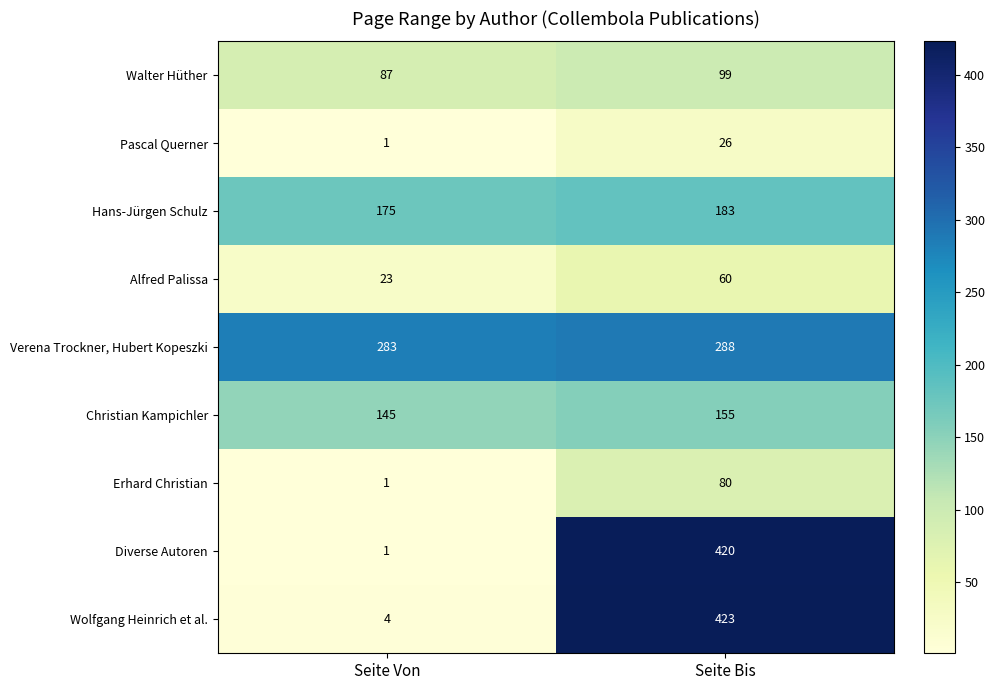

How many series are shown in this chart?

9